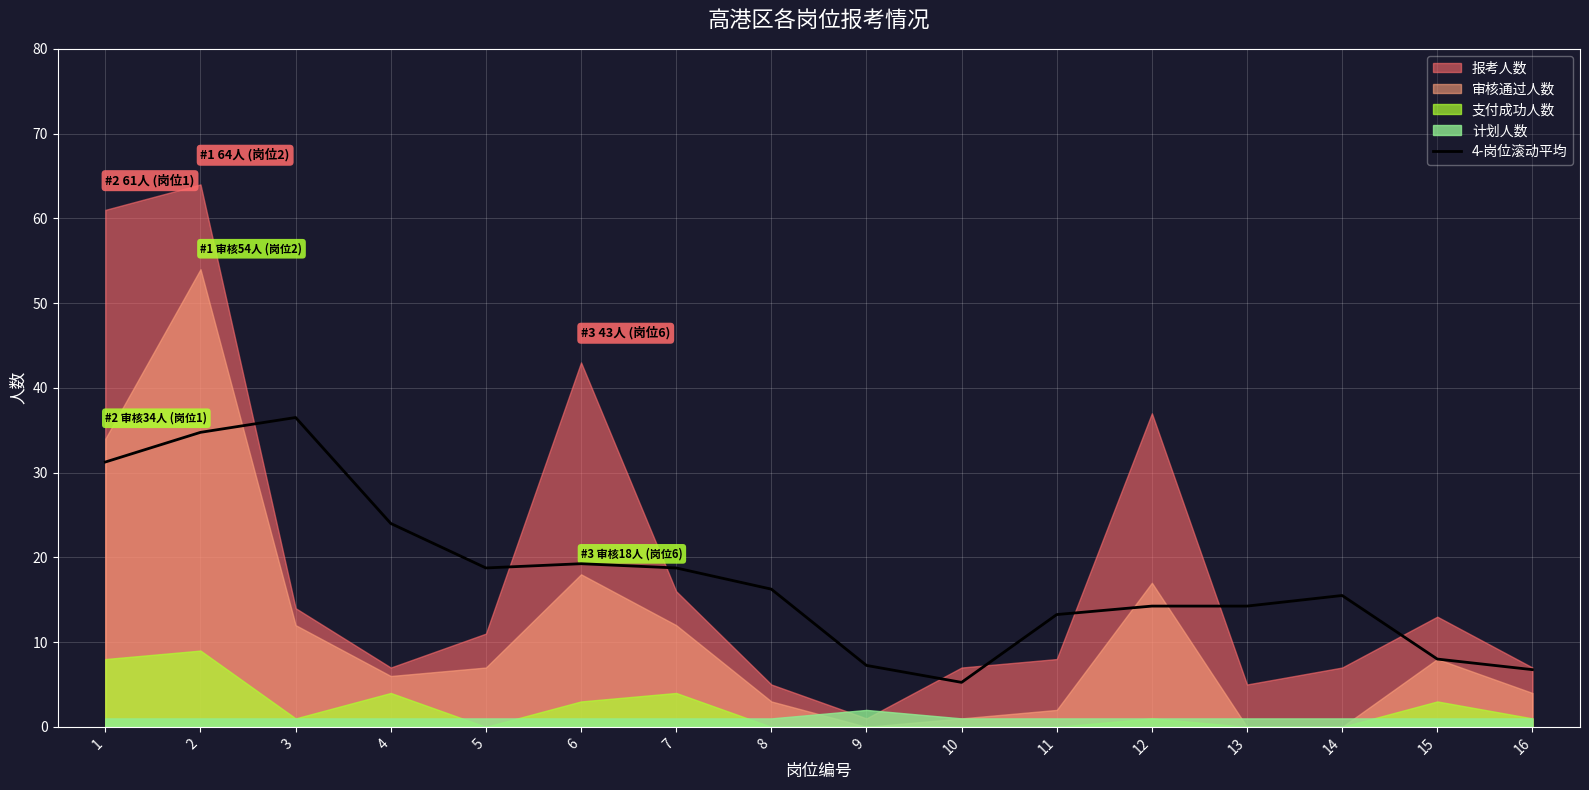

True or false: 4-岗位滚动平均 has a value of 15.5 at 14.

True